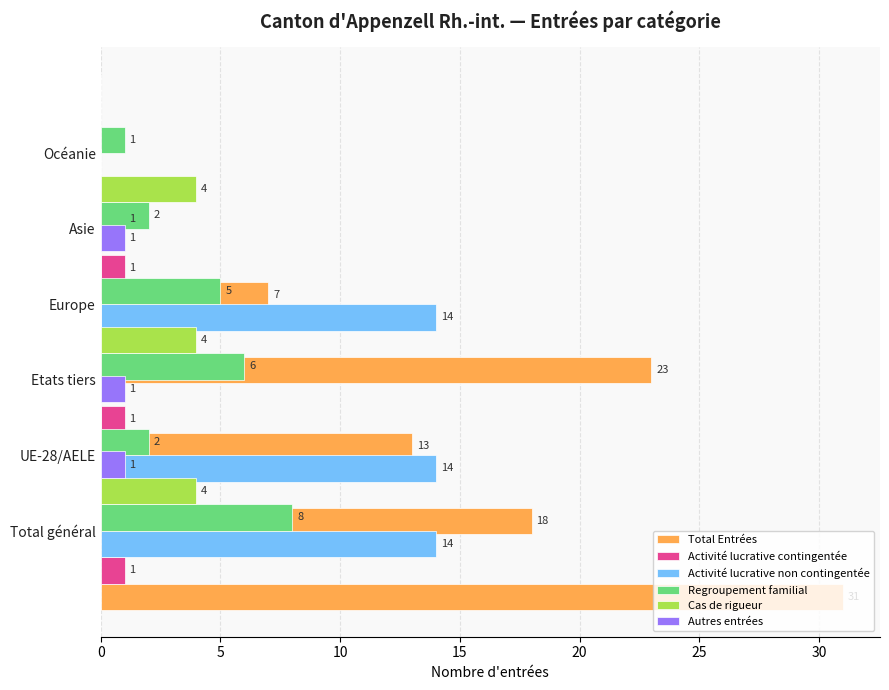

What is the greatest value displayed?

31